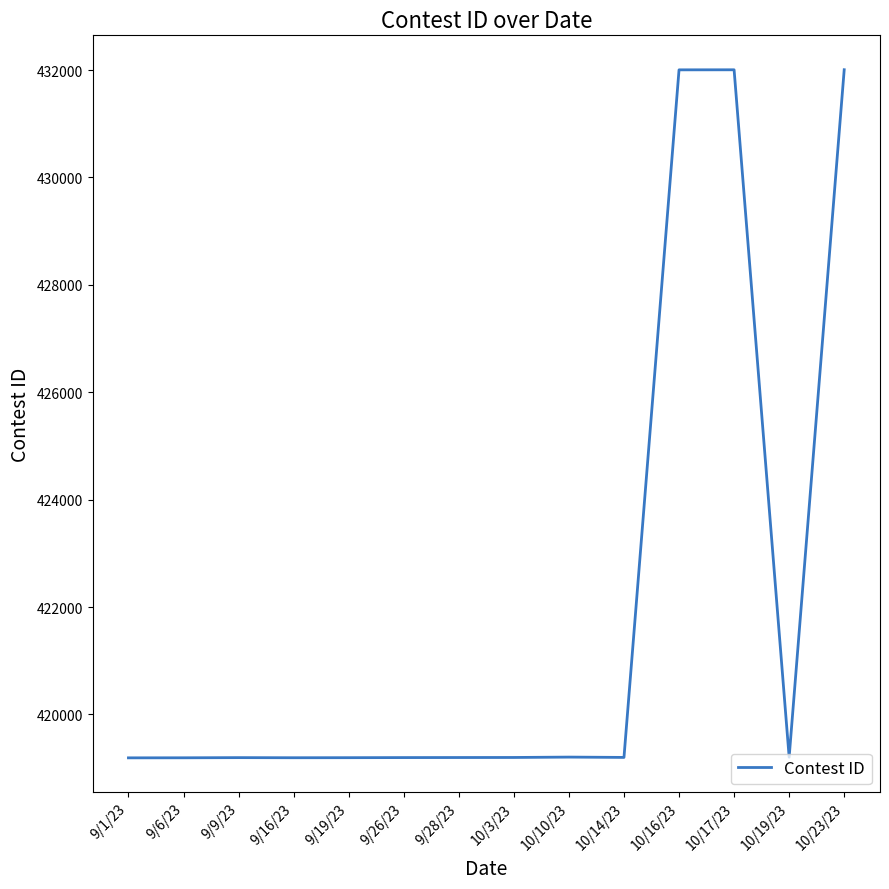

What is the minimum value shown in the chart?

419191